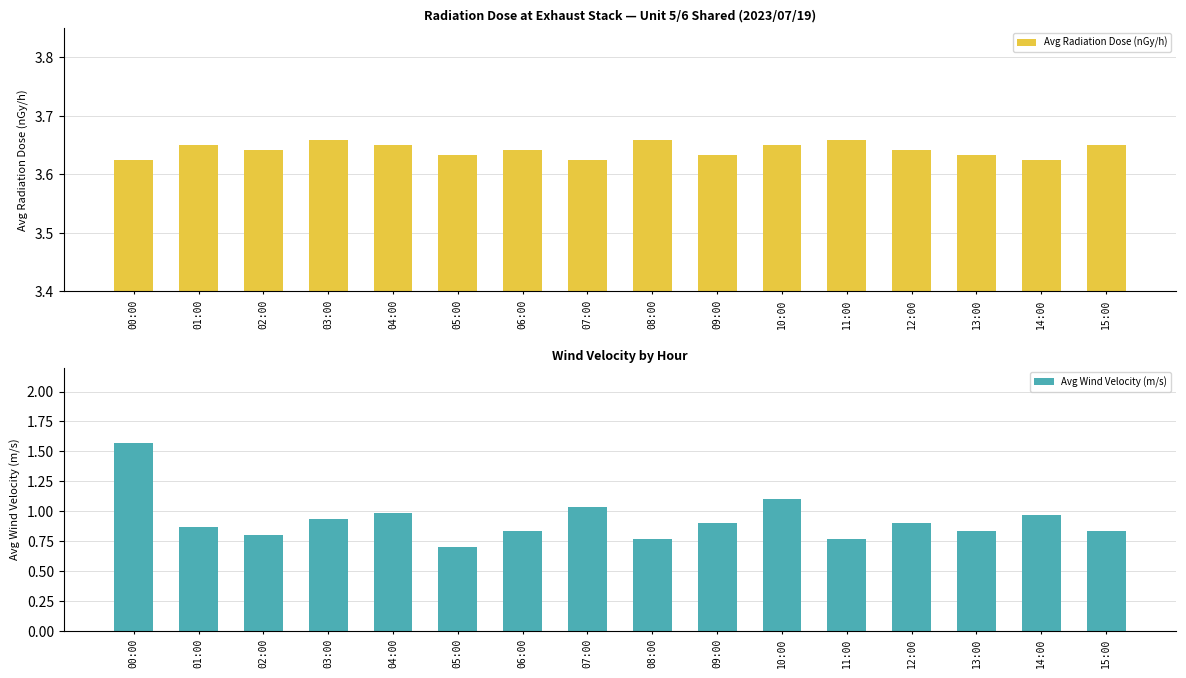

What is the label of the 15th bar from the right?

01:00